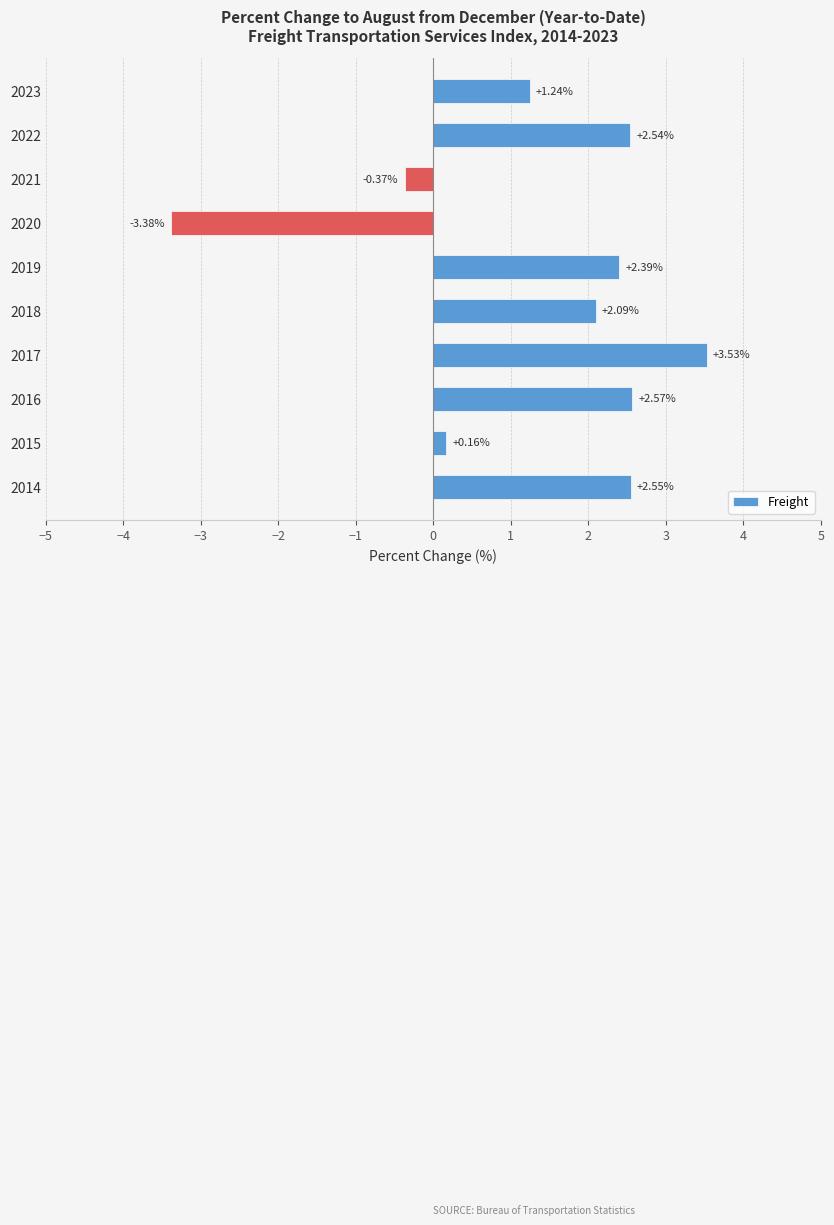

How many distinct data groups are displayed?

1